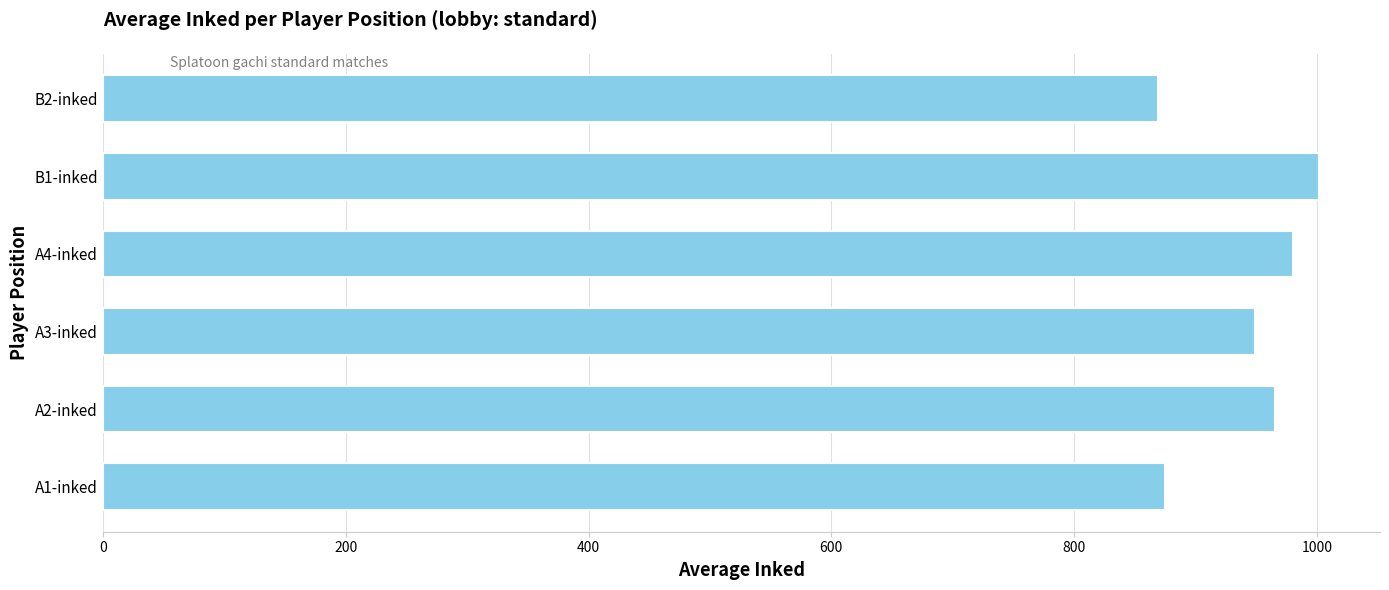

What is the sum of all values?

5640.4